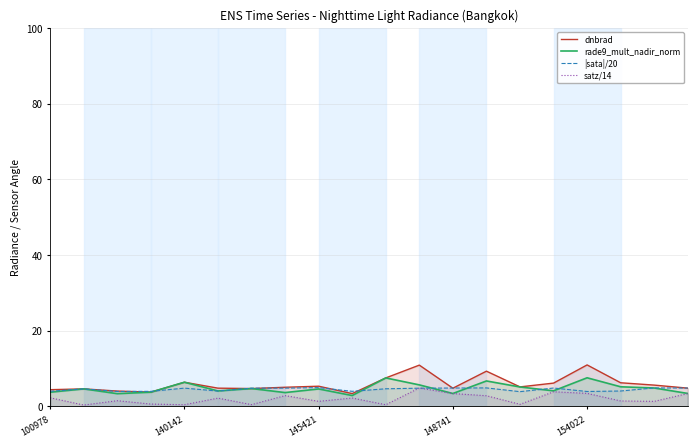

The rade9_mult_nadir_norm series shows 8.0 at 145421. True or false?

False